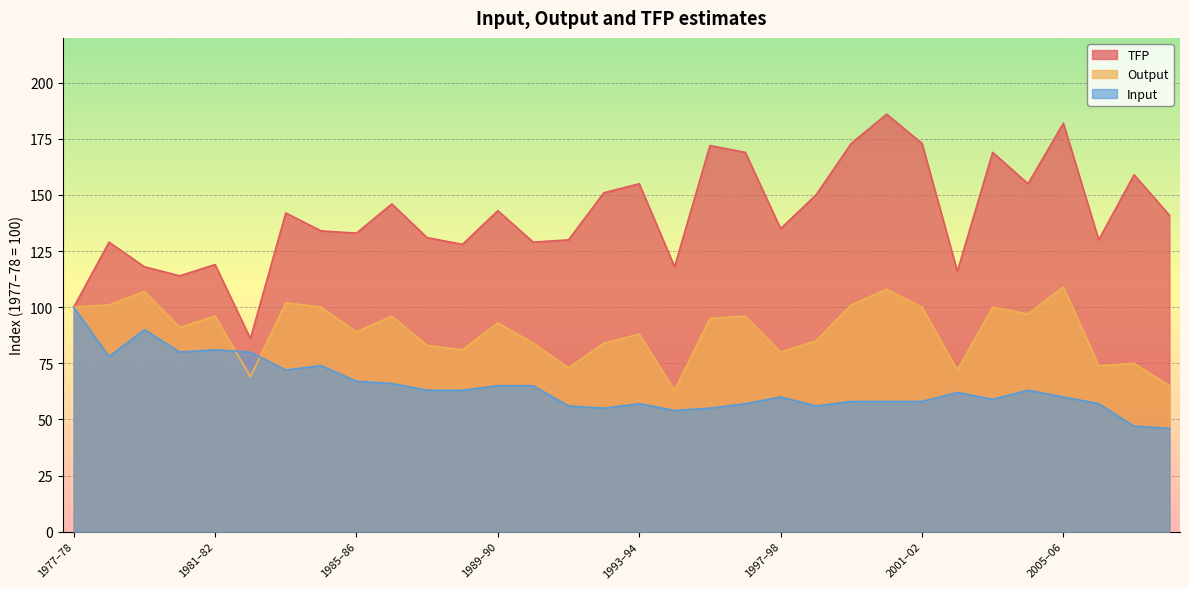

In TFP, how many points are lower than both neighbors (excluding endpoints)?

10